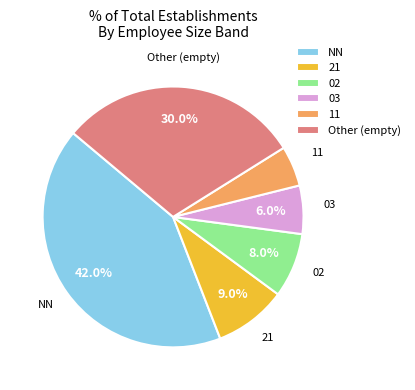

Between 21 and 02, which is larger?

21